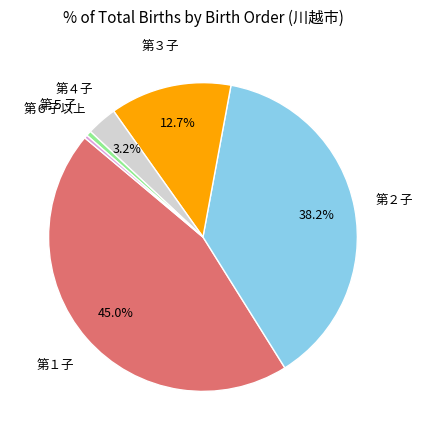

Is there a majority slice in this chart?

No